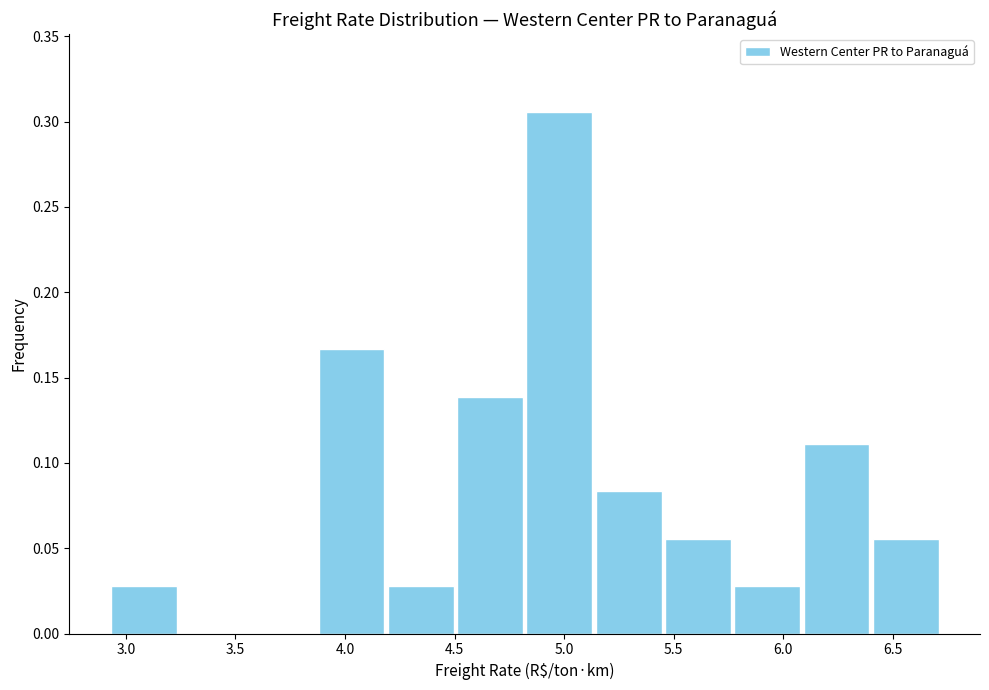

Reading left to right, list every bar in this chart as the range it spans on the x-axis followed by its height. Neither the bar edges nor the heights are printed on the chart, so give them approximately, as read against the axes.

2.90 to 3.25: 0.030
3.25 to 3.55: 0
3.55 to 3.85: 0
3.85 to 4.20: 0.165
4.20 to 4.50: 0.030
4.50 to 4.80: 0.140
4.80 to 5.15: 0.305
5.15 to 5.45: 0.085
5.45 to 5.75: 0.055
5.75 to 6.10: 0.030
6.10 to 6.40: 0.110
6.40 to 6.70: 0.055